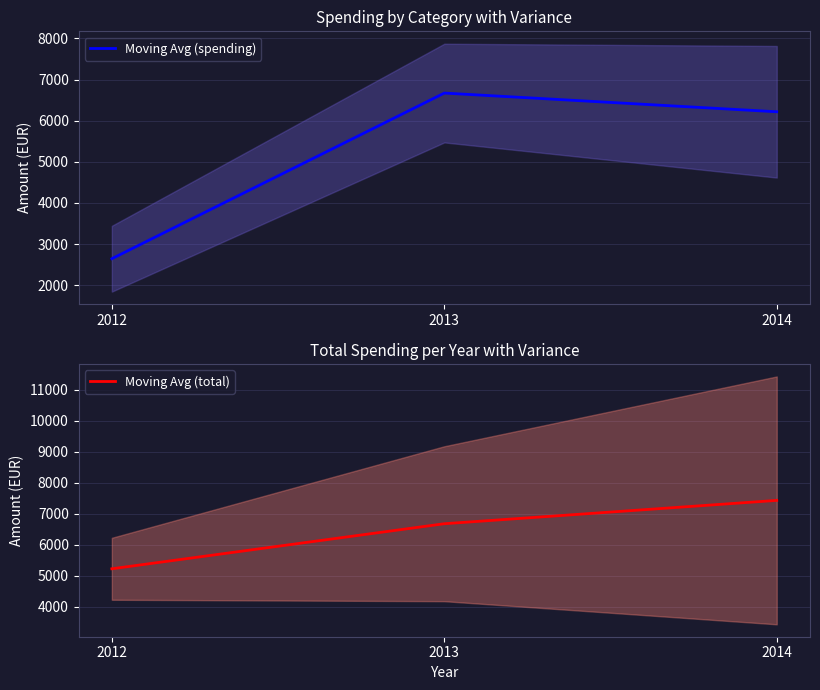

What is the maximum value for Moving Avg (spending)?

6672.3